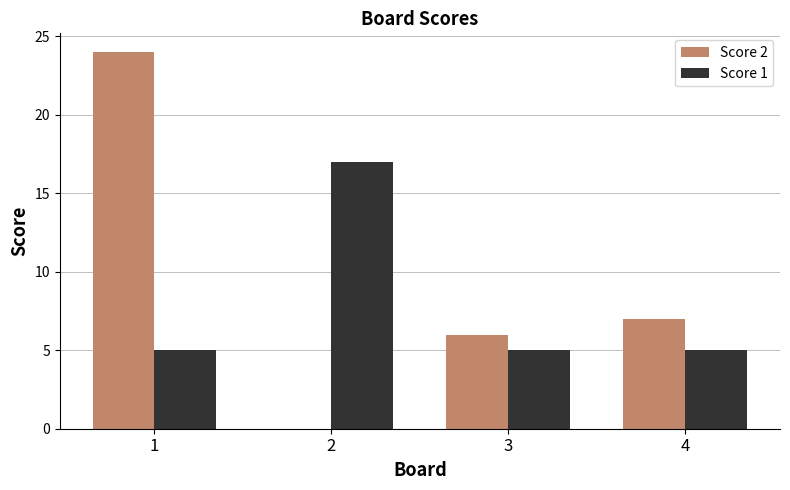

What is the spread (max minus min) of values at 1?

19